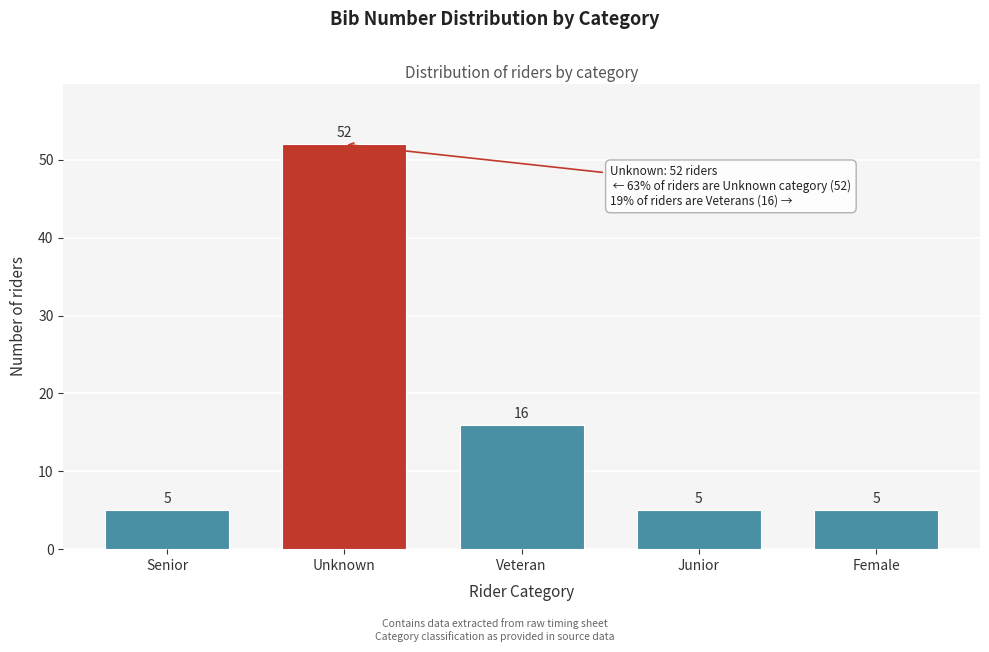

Reading right to left, list all the values displayed in this chart.

5	5	16	52	5